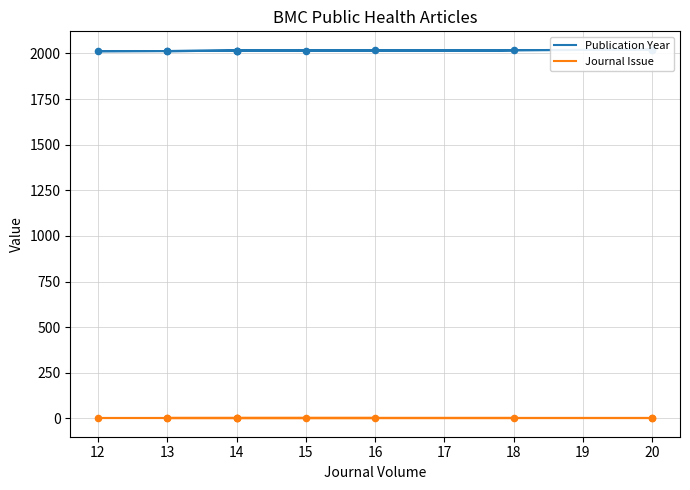

What are all the series names shown in the legend?

Publication Year, Journal Issue